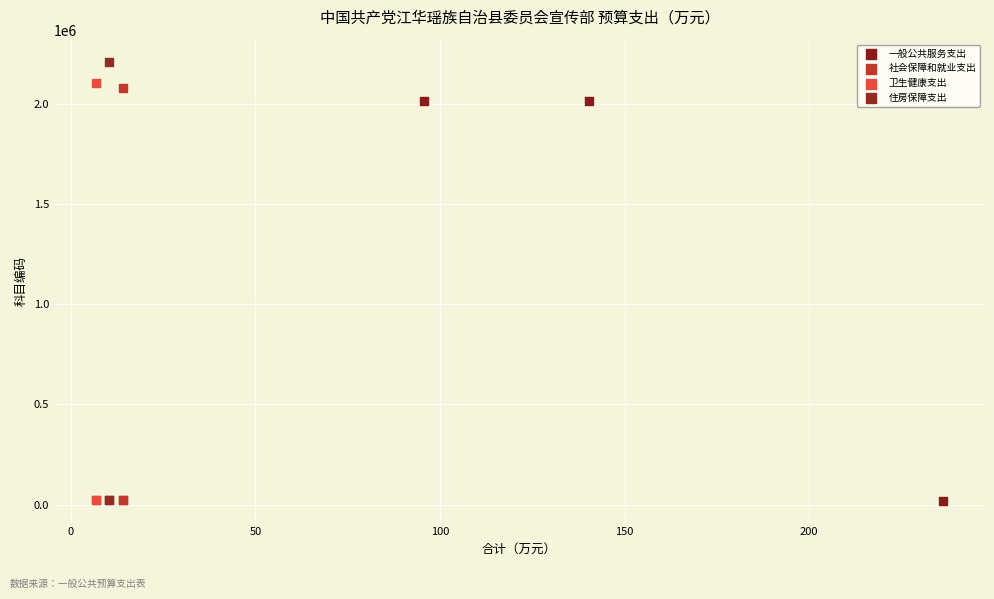

Which series has the largest Y range (max minus min)?

住房保障支出